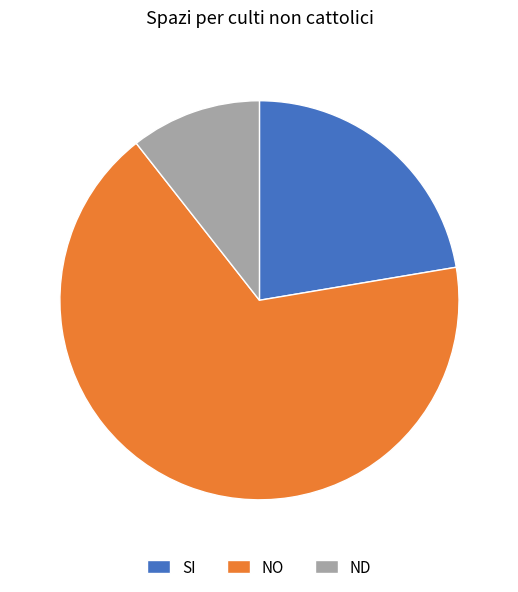

Rank the categories by value from highest to lowest.

NO, SI, ND